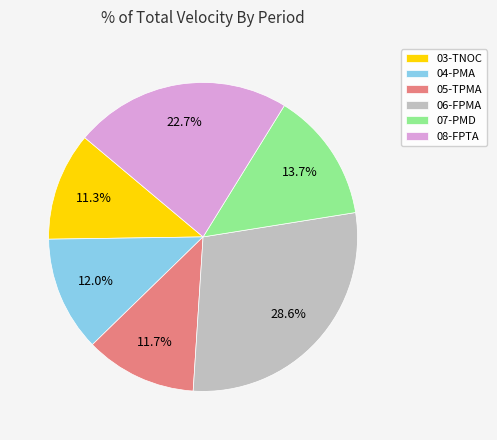

Count the number of slices in the pie.

6